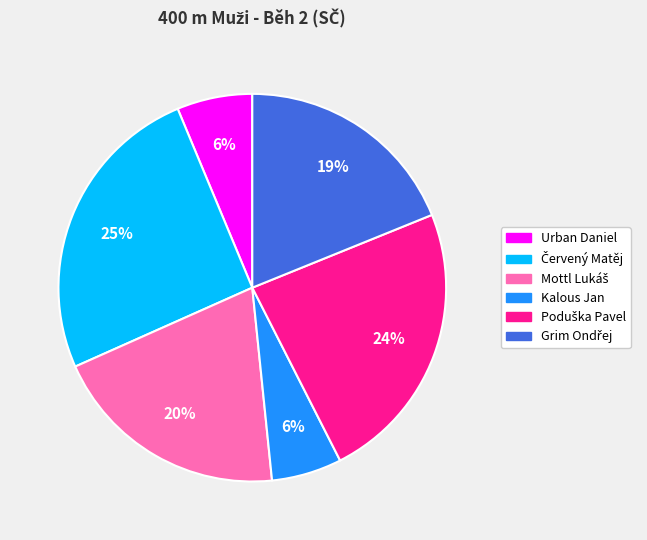

What percentage is the Urban Daniel slice, to the nearest percent?

6%